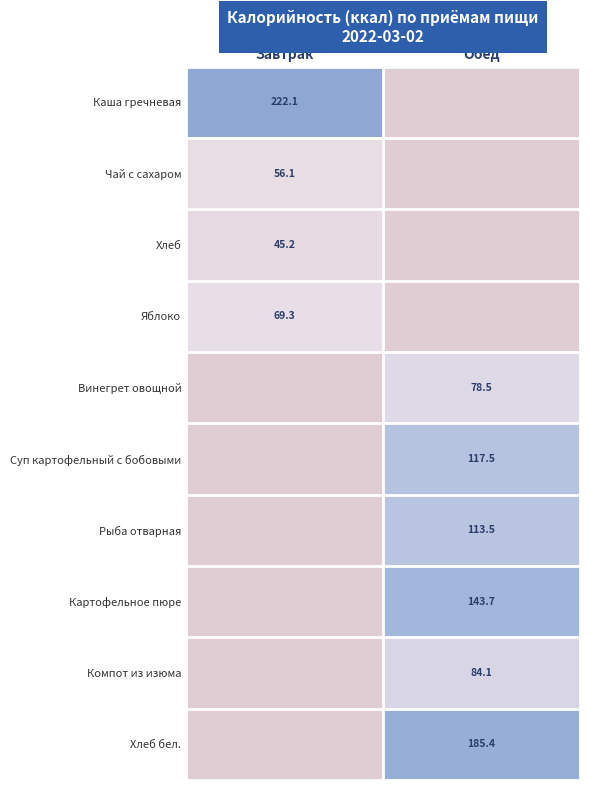

The Рыба отварная series shows 164.1 at Обед. True or false?

False